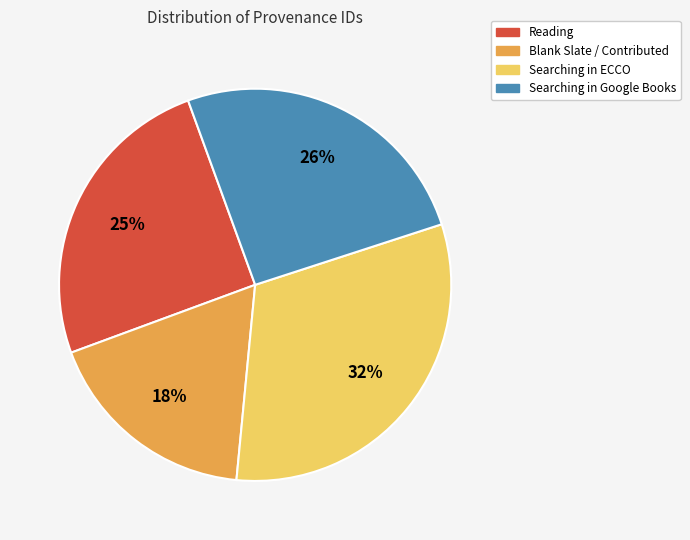

To the nearest percent, what is the difference between the largest and smallest slice percentages?

14%